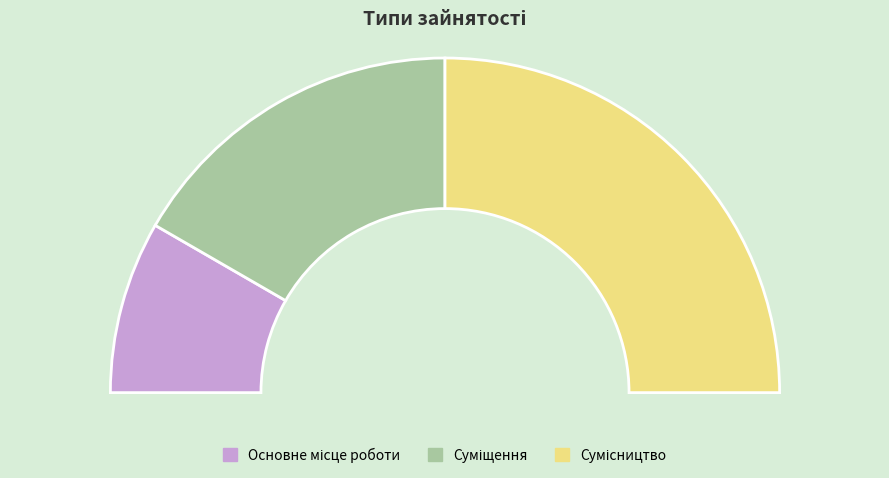

What portion of the pie excludes Суміщення?

66.7%